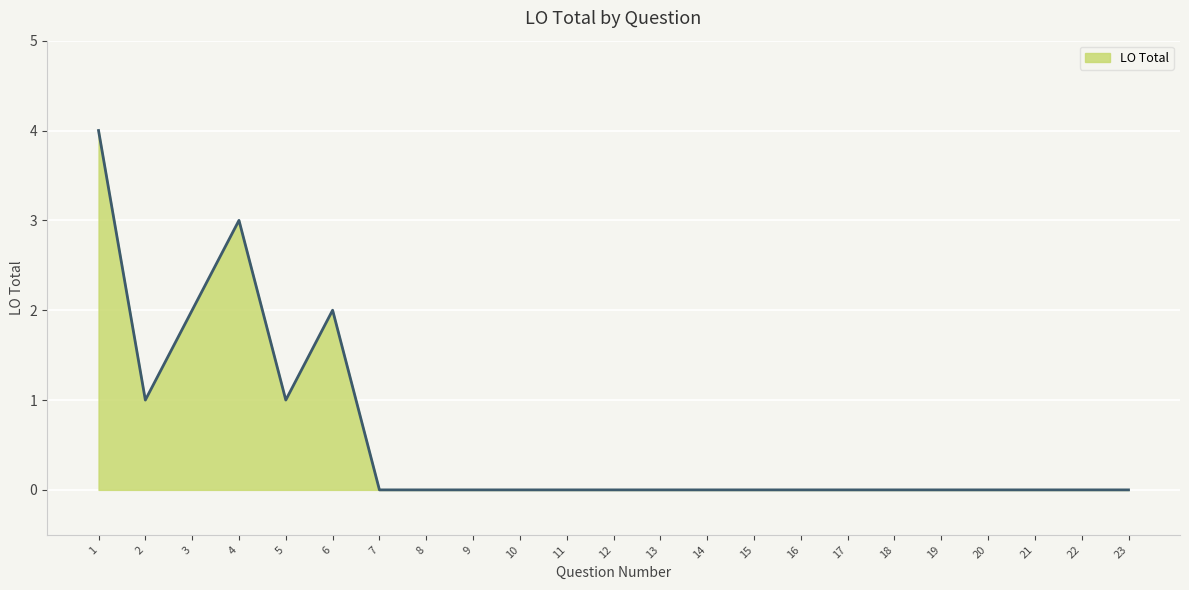

Which has a higher value, 6 or 10?

6